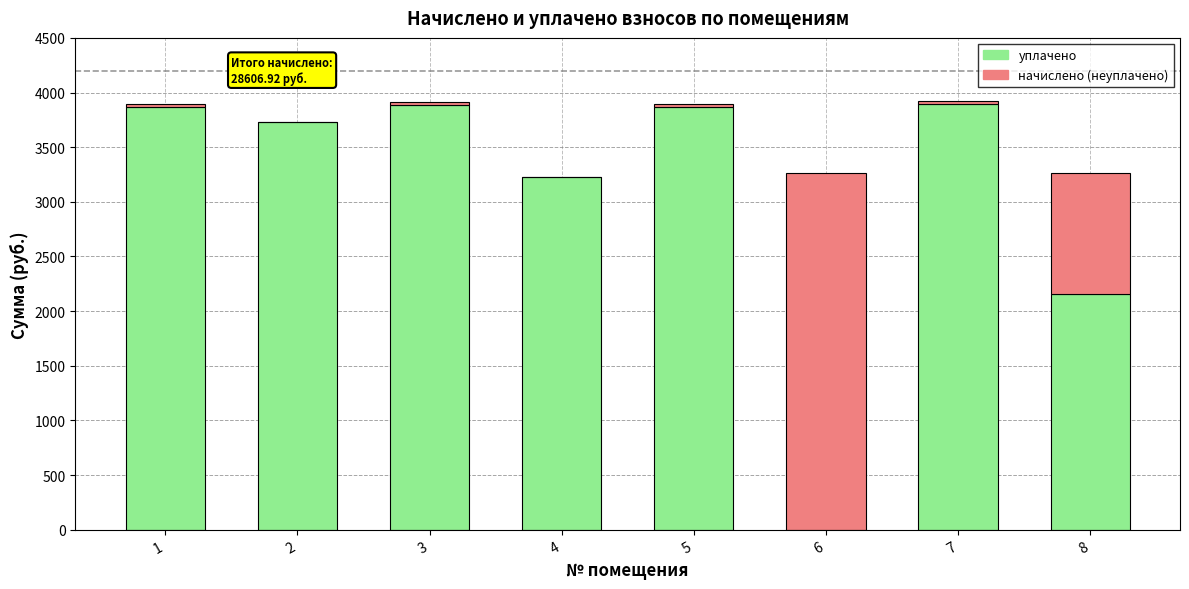

What is the total value across all series at 6?

3262.7